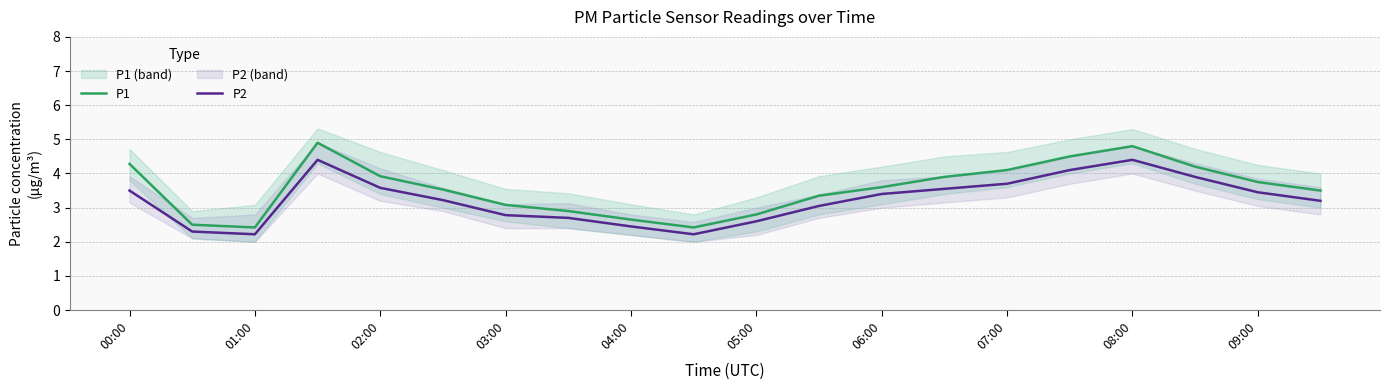

True or false: P1 has a value of 3.9 at 02:00.

True